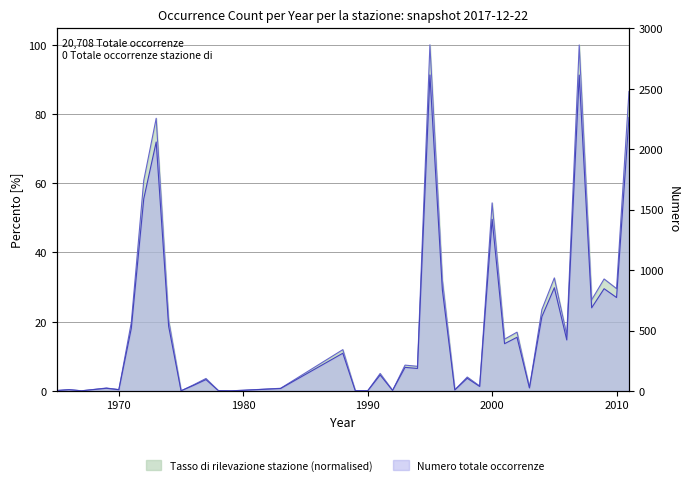

Does the chart have visible grid lines?

Yes